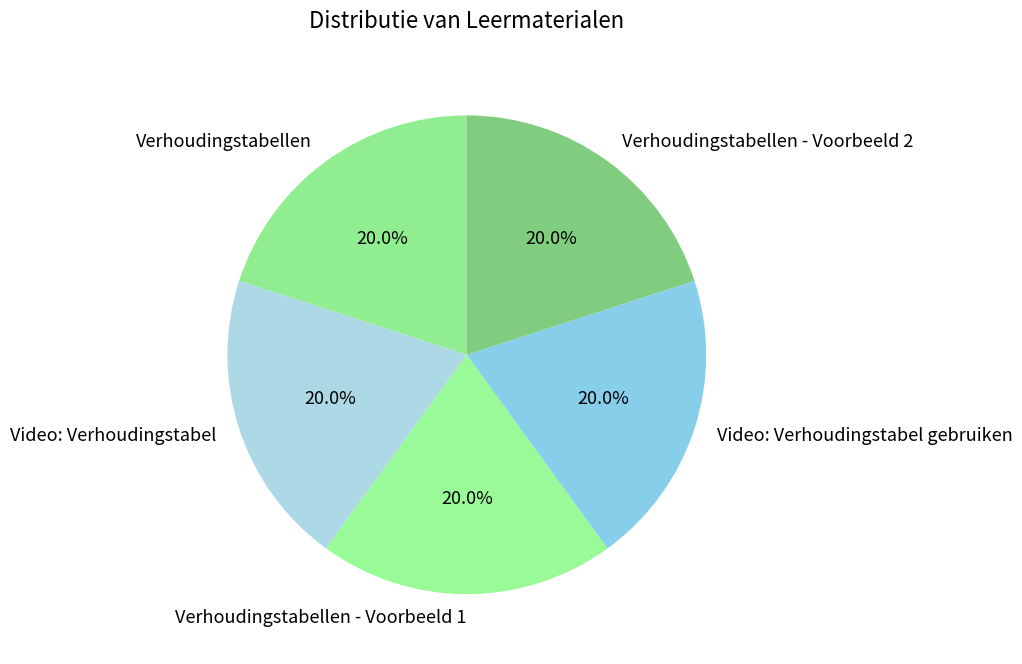

Is there a majority slice in this chart?

No